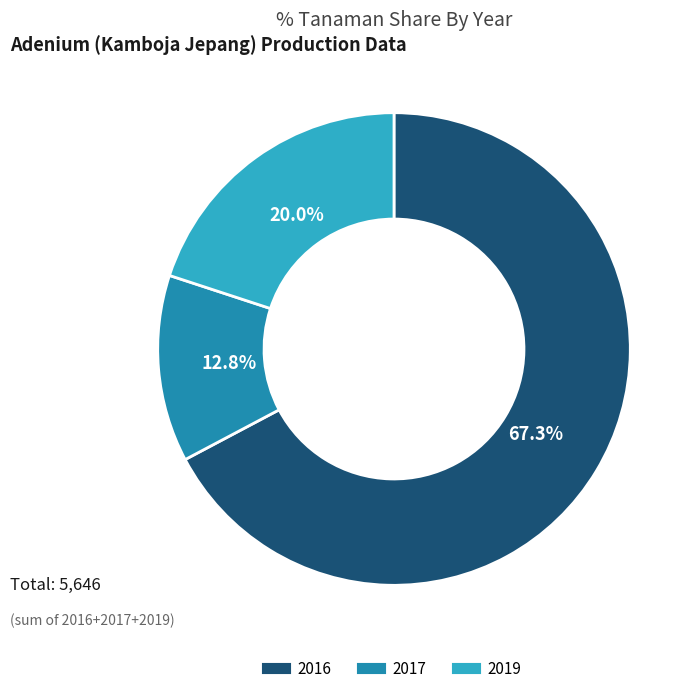

What percentage is the 2019 slice, to the nearest percent?

20%